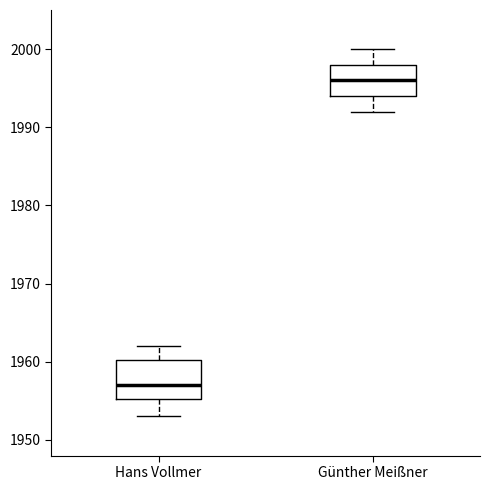

Which box is the tallest, from its lower edge to its upper edge?

Hans Vollmer